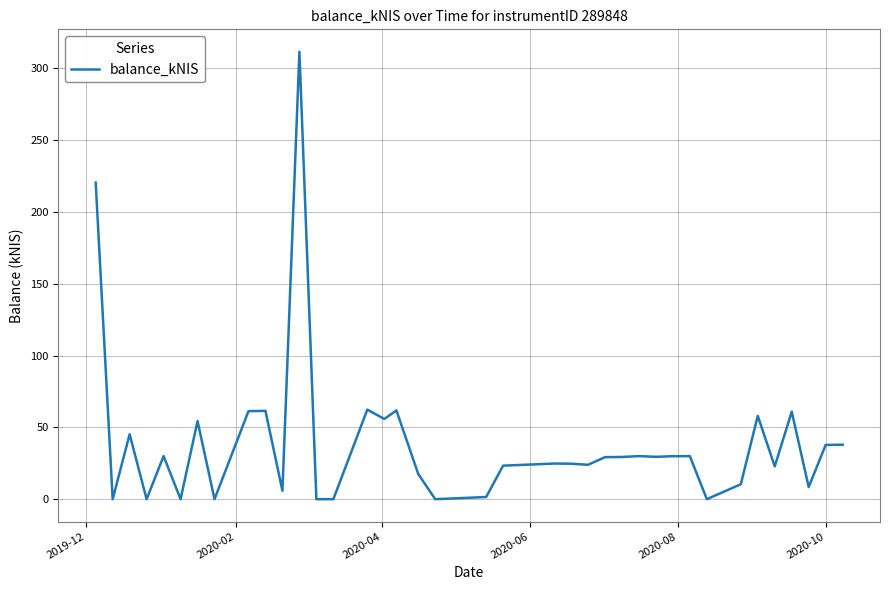

What is the difference between the maximum and minimum values?

311.5